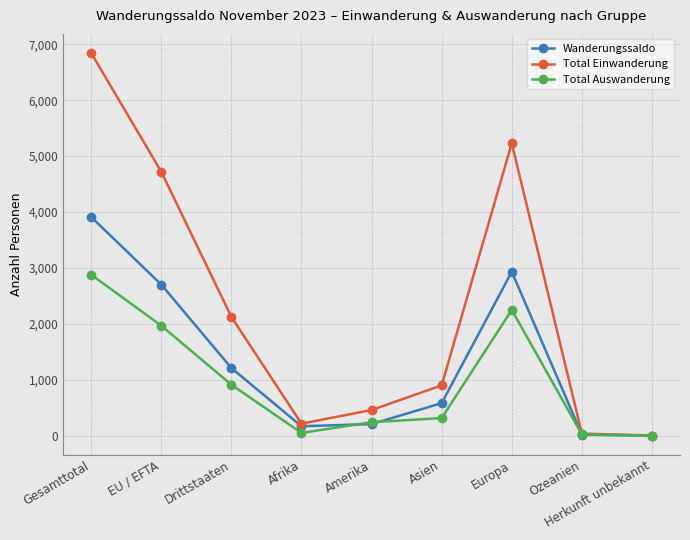

At how many categories does at least one series exceed 2215?

3